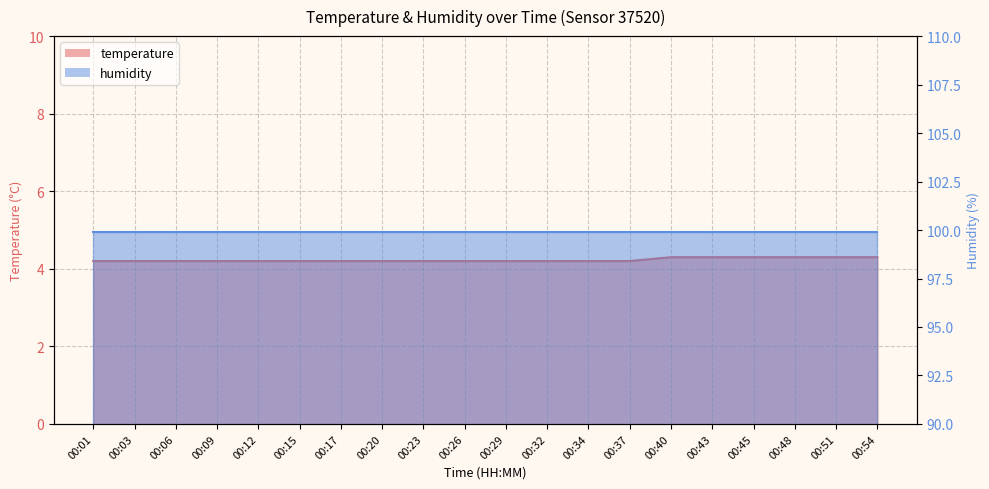

Approximately how many times larger is the value at 00:32 compared to 00:15?

1.0